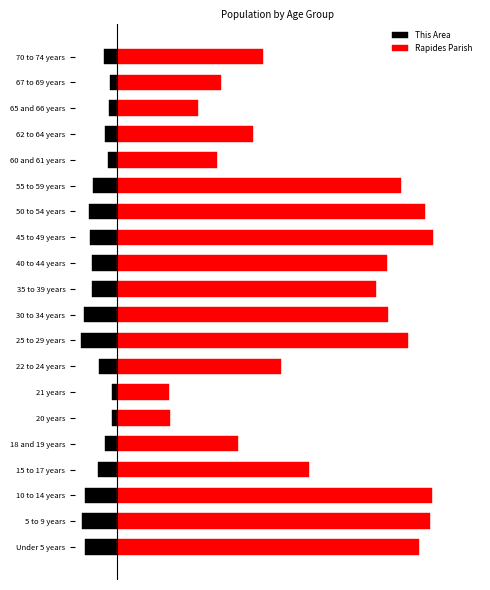

True or false: This Area has a value of -1322 at 12.

False